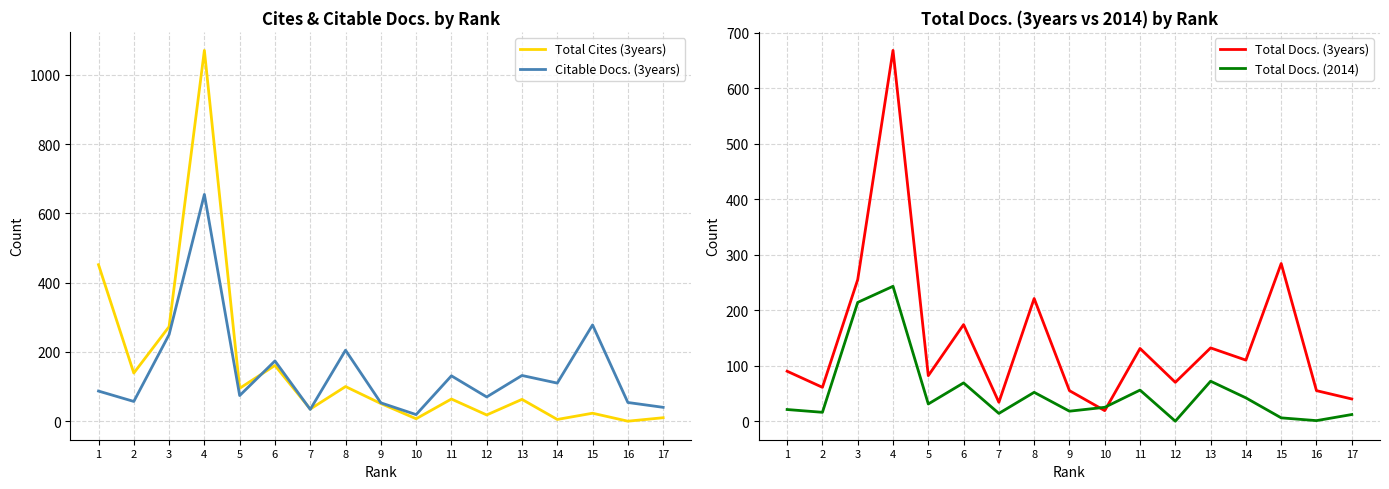

What is the maximum value for Total Docs. (2014)?

243